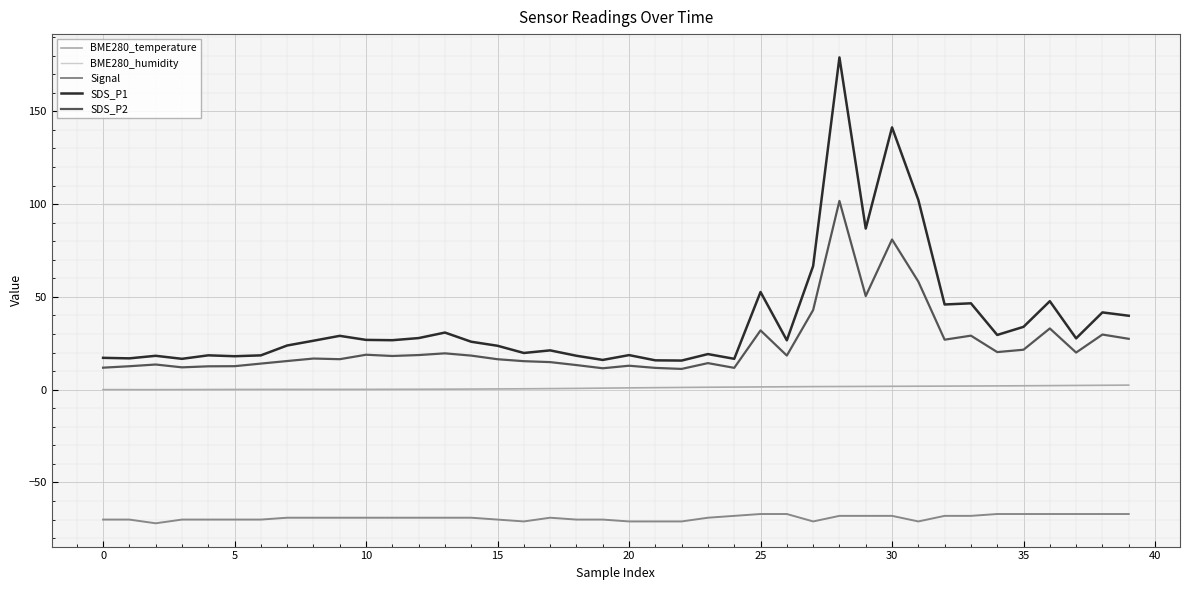

Which series has the largest total across all categories?

BME280_humidity